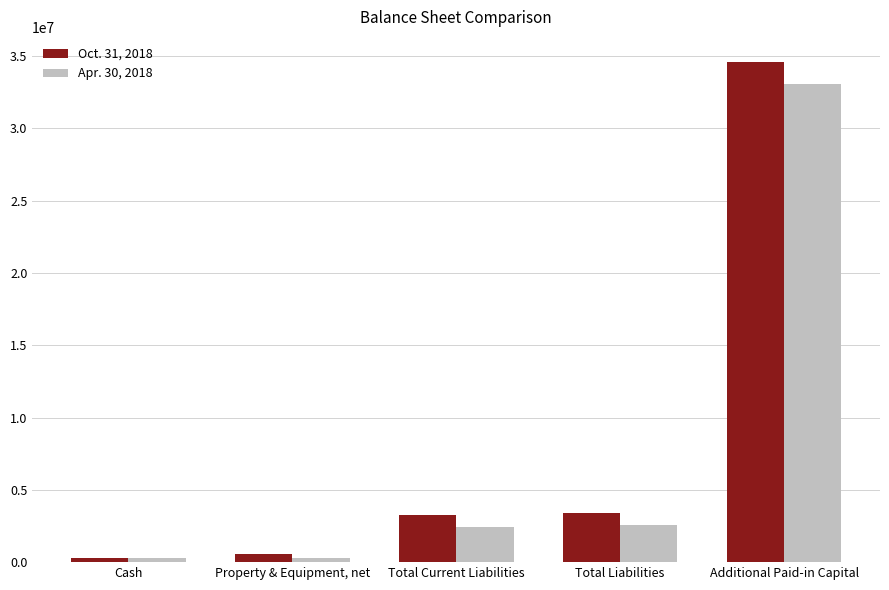

What is the difference between the highest and lowest values at Cash?

1863